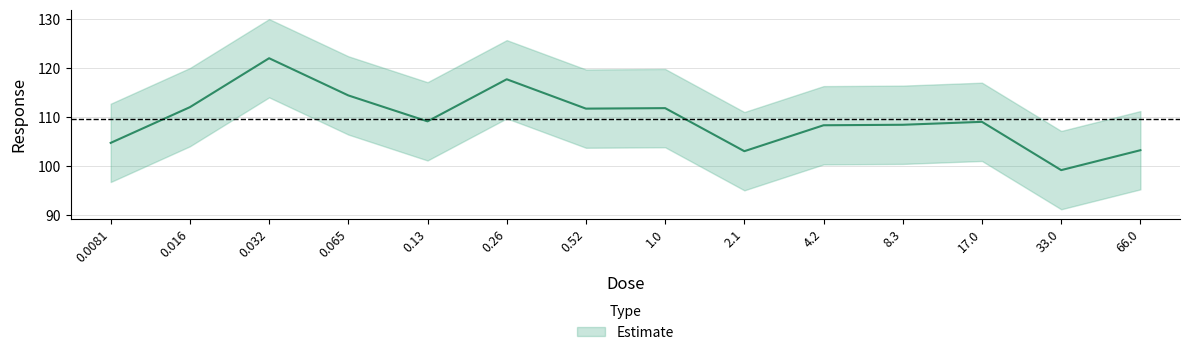

The chart shows a value of 103.0 at 2.1. True or false?

True